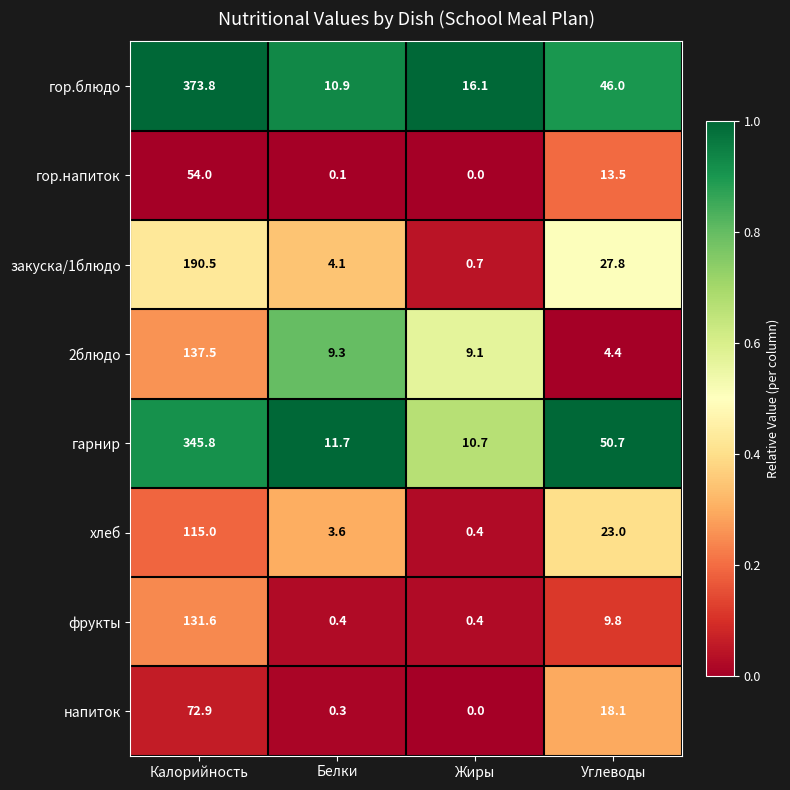

The 2блюдо series shows 9.3 at Белки. True or false?

True